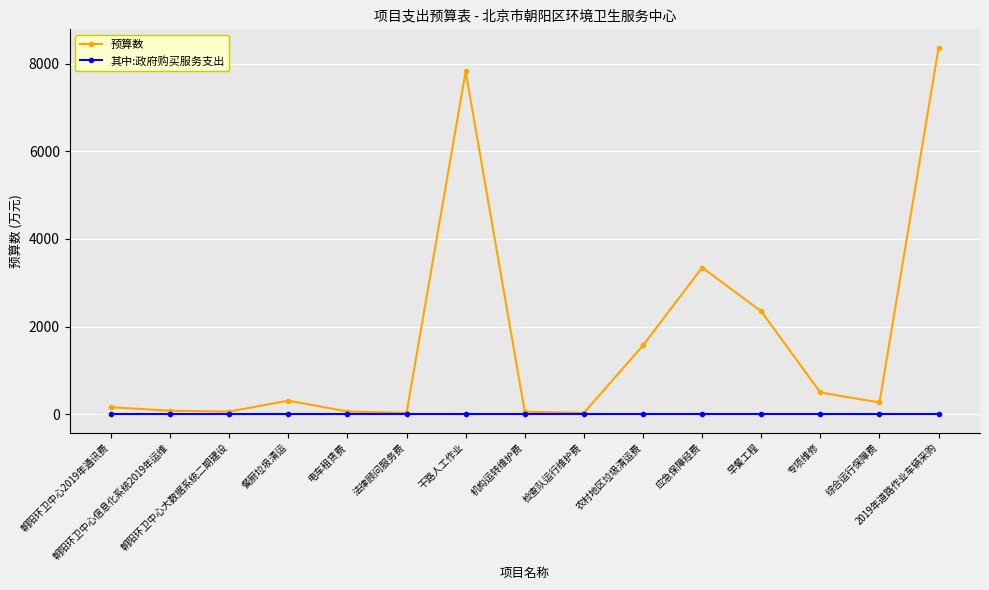

Which series has the widest spread of values?

预算数